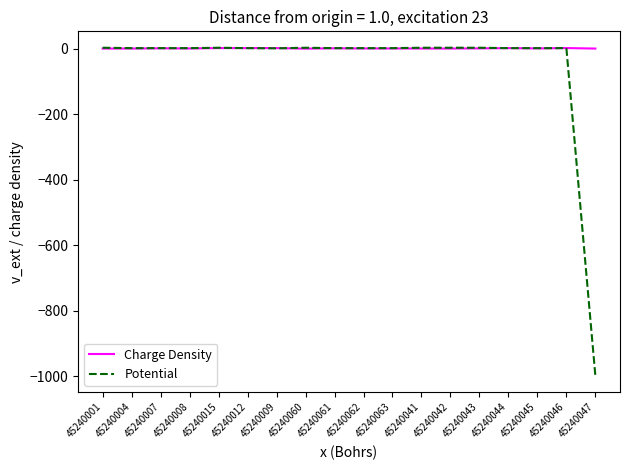

Which label corresponds to the smallest value in the chart?

45240047